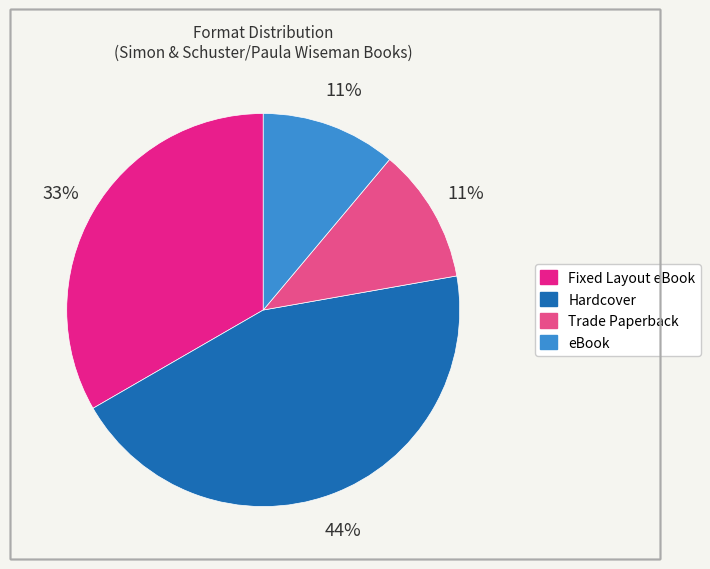

To the nearest percent, what is the combined percentage of Trade Paperback and Hardcover?

56%